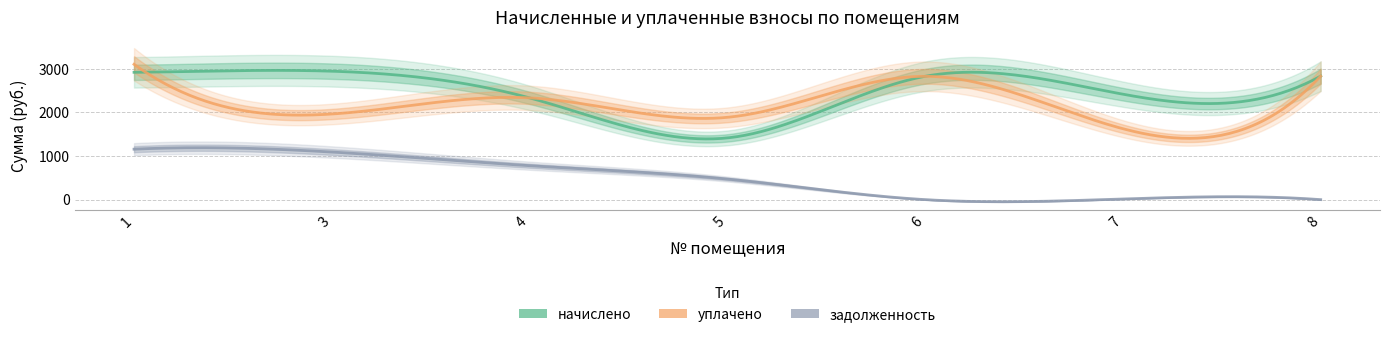

At which category is the sum across all series the highest?

1